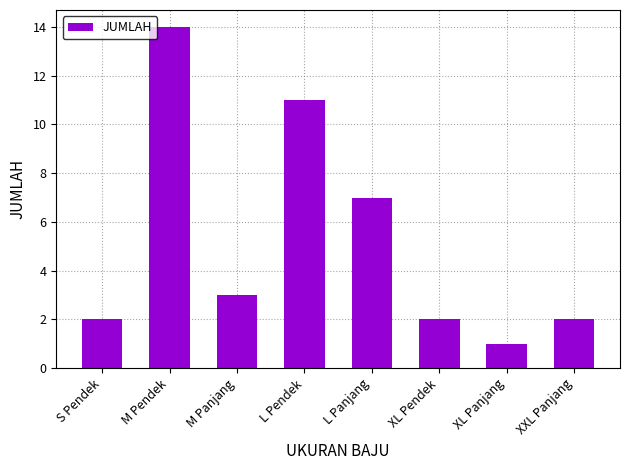

Reading left to right, transcribe all the data shown in this chart.

2	14	3	11	7	2	1	2